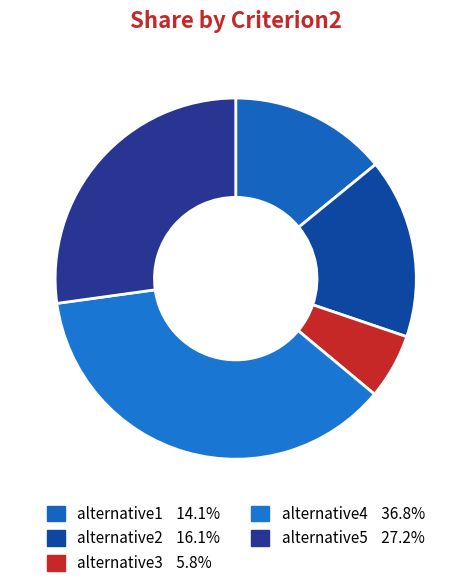

Does any single category account for the majority?

No